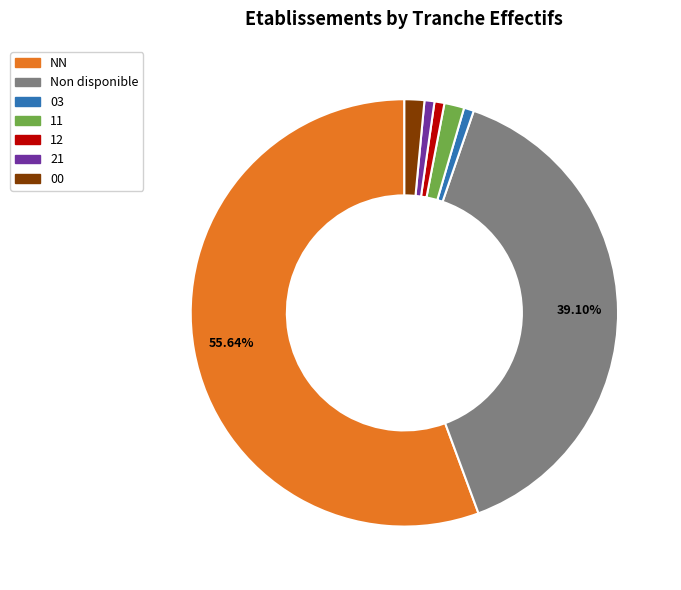

Which has a higher value, Non disponible or 00?

Non disponible